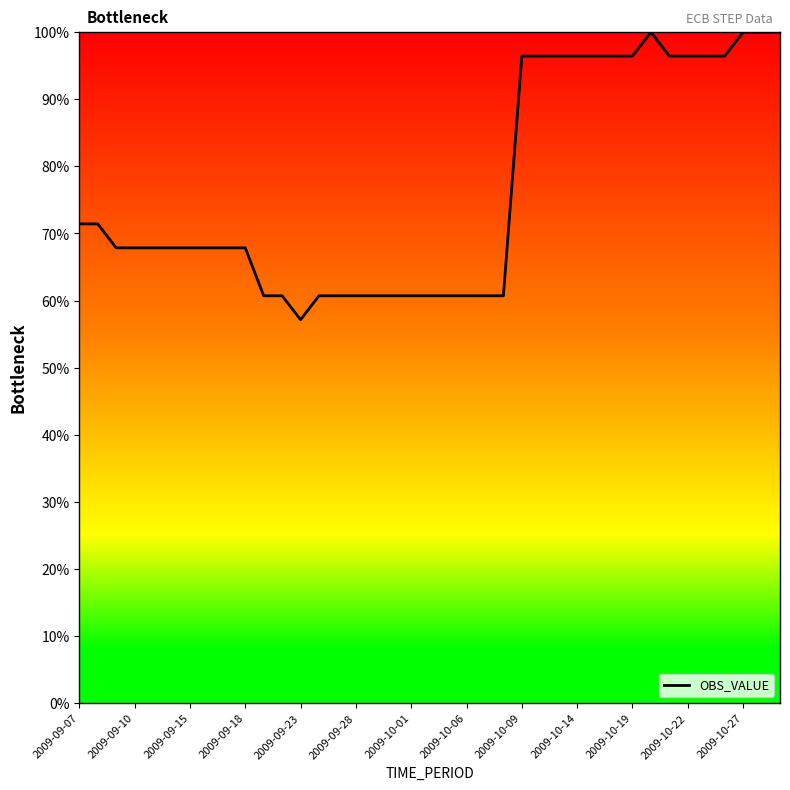

Is this an area chart (filled region under the line)?

No